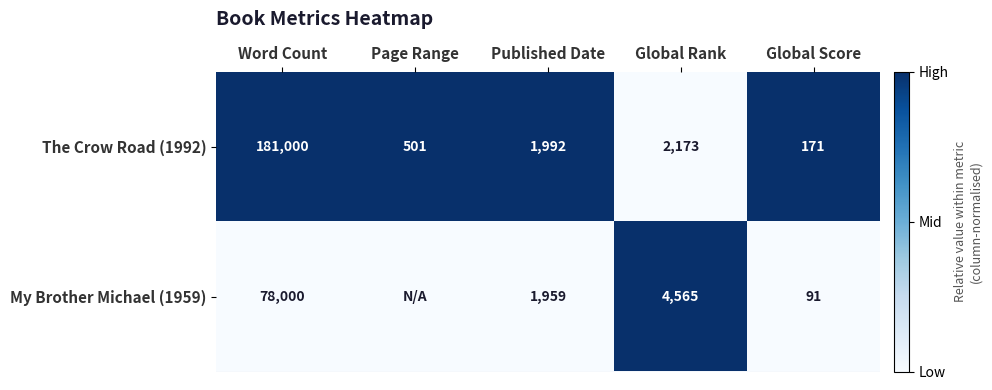

What is the maximum value shown in the chart?

1